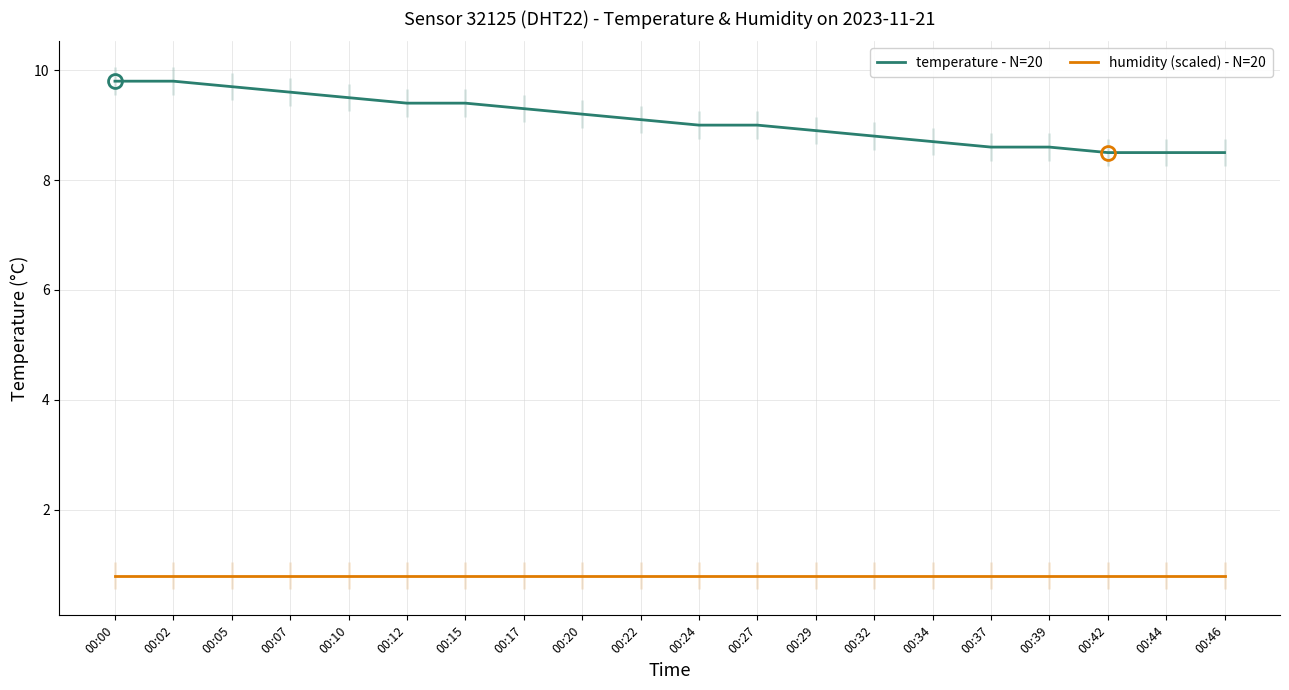

Rank the series by their average value, from lowest to highest.

humidity (scaled) - N=20, temperature - N=20